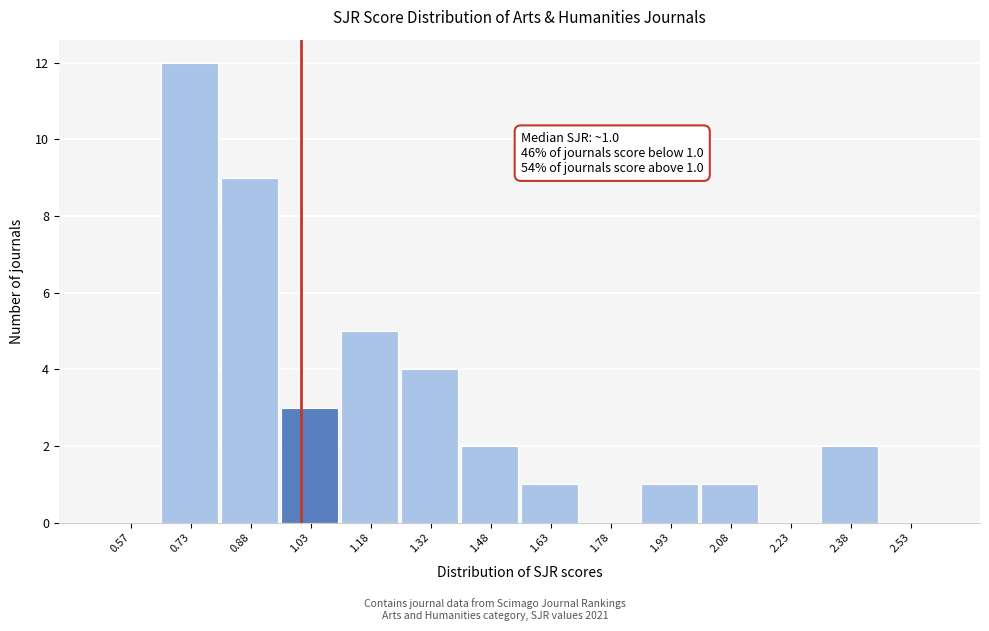

Which range on the x-axis has the tallest bar?

0.65 to 0.80